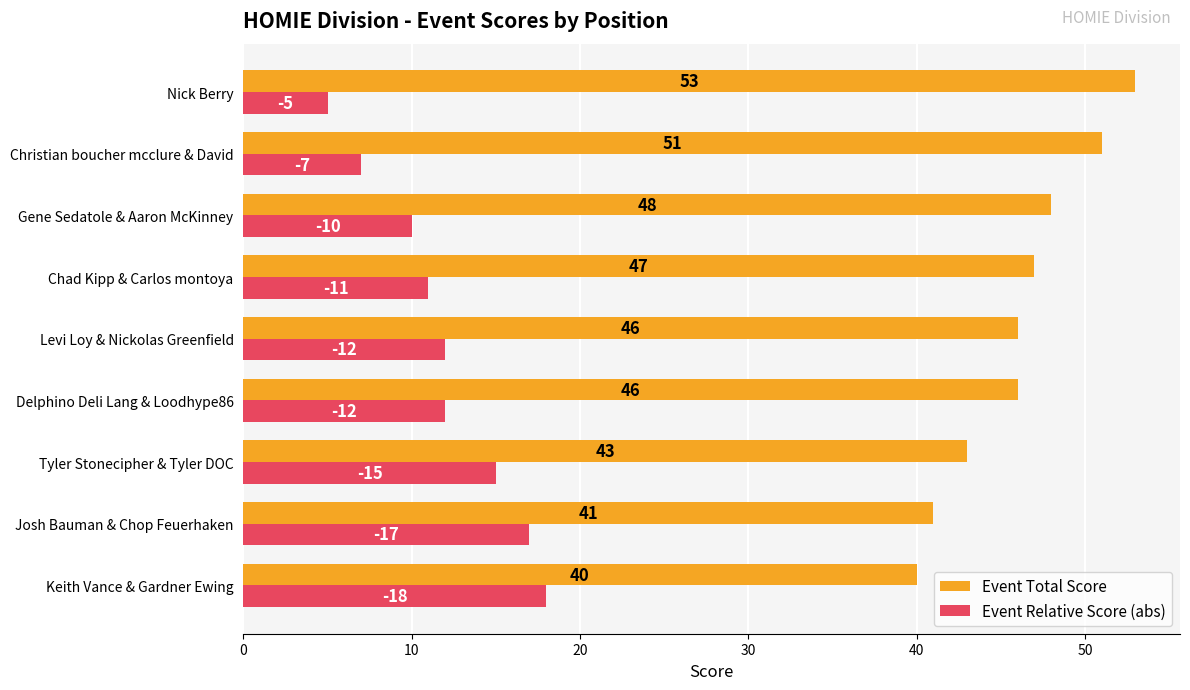

Is it true that Event Total Score equals 12 at Josh Bauman & Chop Feuerhaken?

False